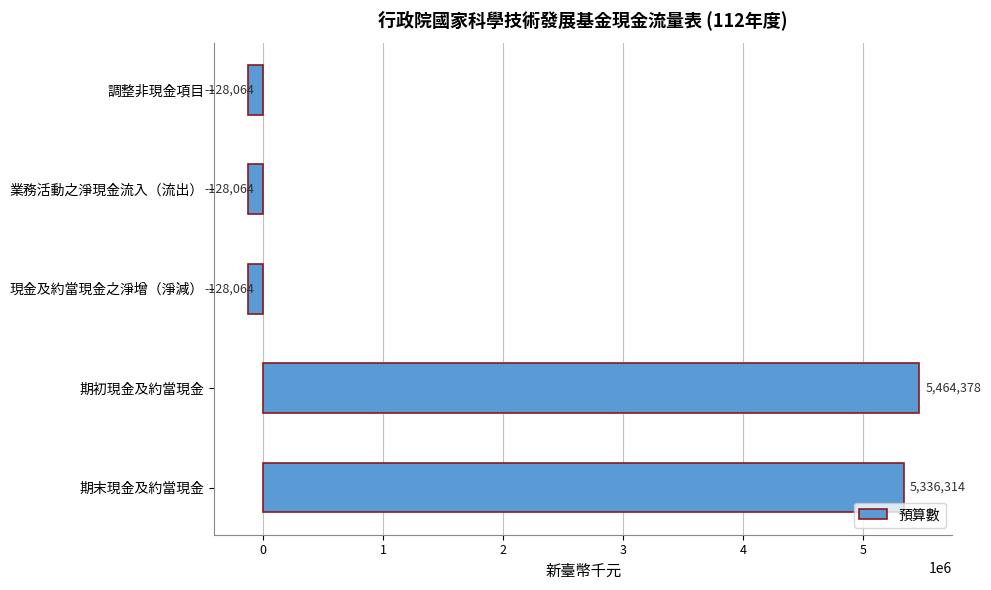

Are the bars grouped side by side (vs. stacked)?

No